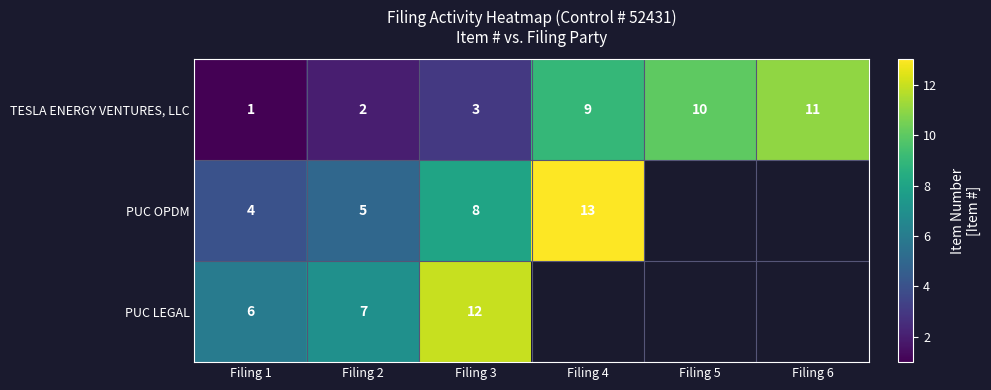

List the labels in order of TESLA ENERGY VENTURES, LLC value, largest first.

Filing 6, Filing 5, Filing 4, Filing 3, Filing 2, Filing 1